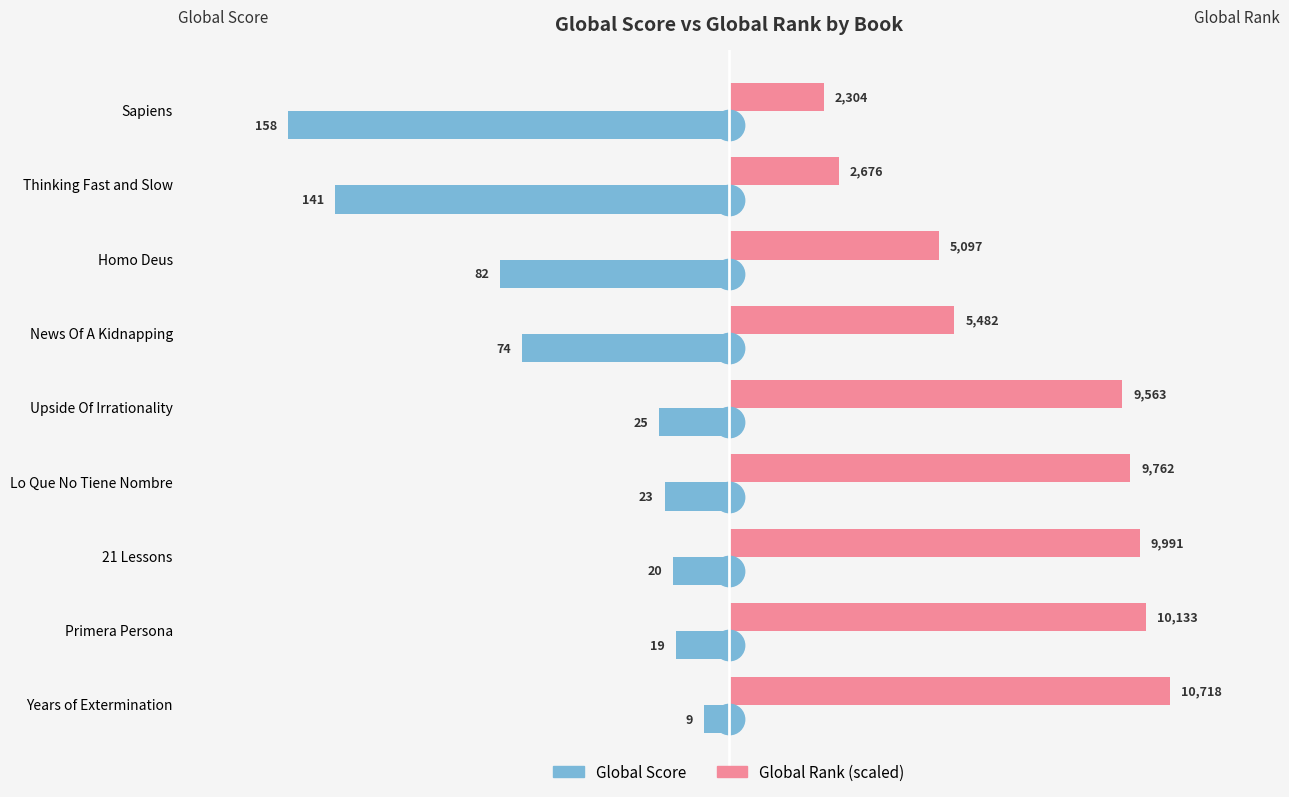

Reading left to right, extract all data points from this chart.

Global Score: -158.0	-141.0	-82.0	-74.0	-25.0	-23.0	-20.0	-19.0	-9.0
Global Rank (scaled): 34.0	39.4	75.1	80.8	141.0	143.9	147.3	149.4	158.0